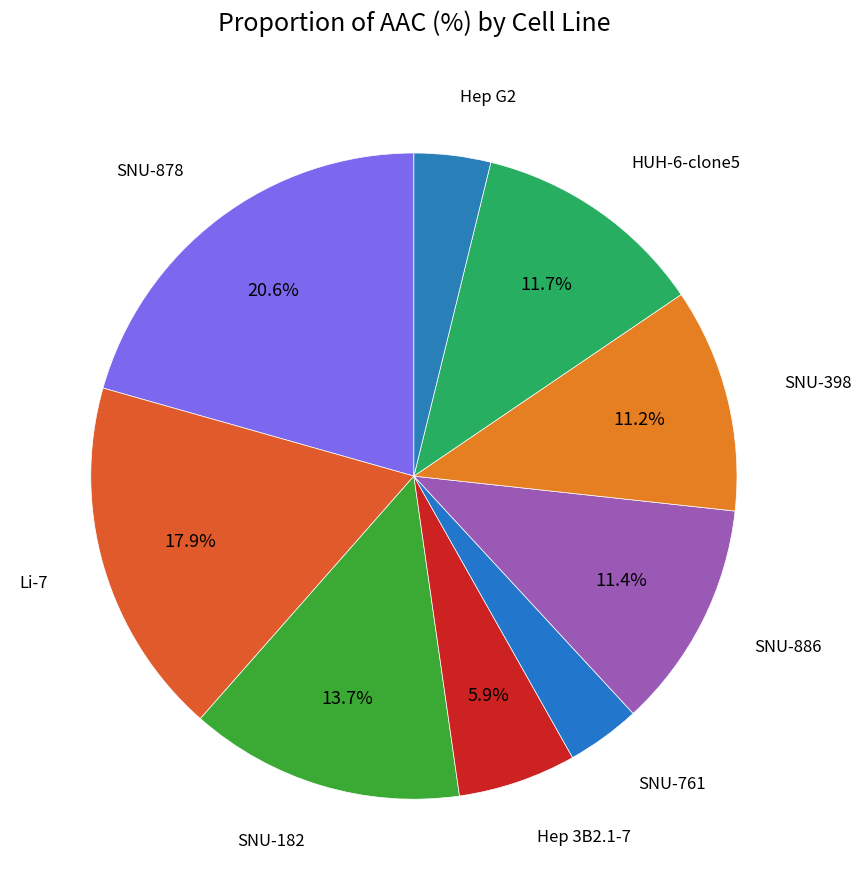

To the nearest percent, what percentage of the pie is SNU-182?

14%